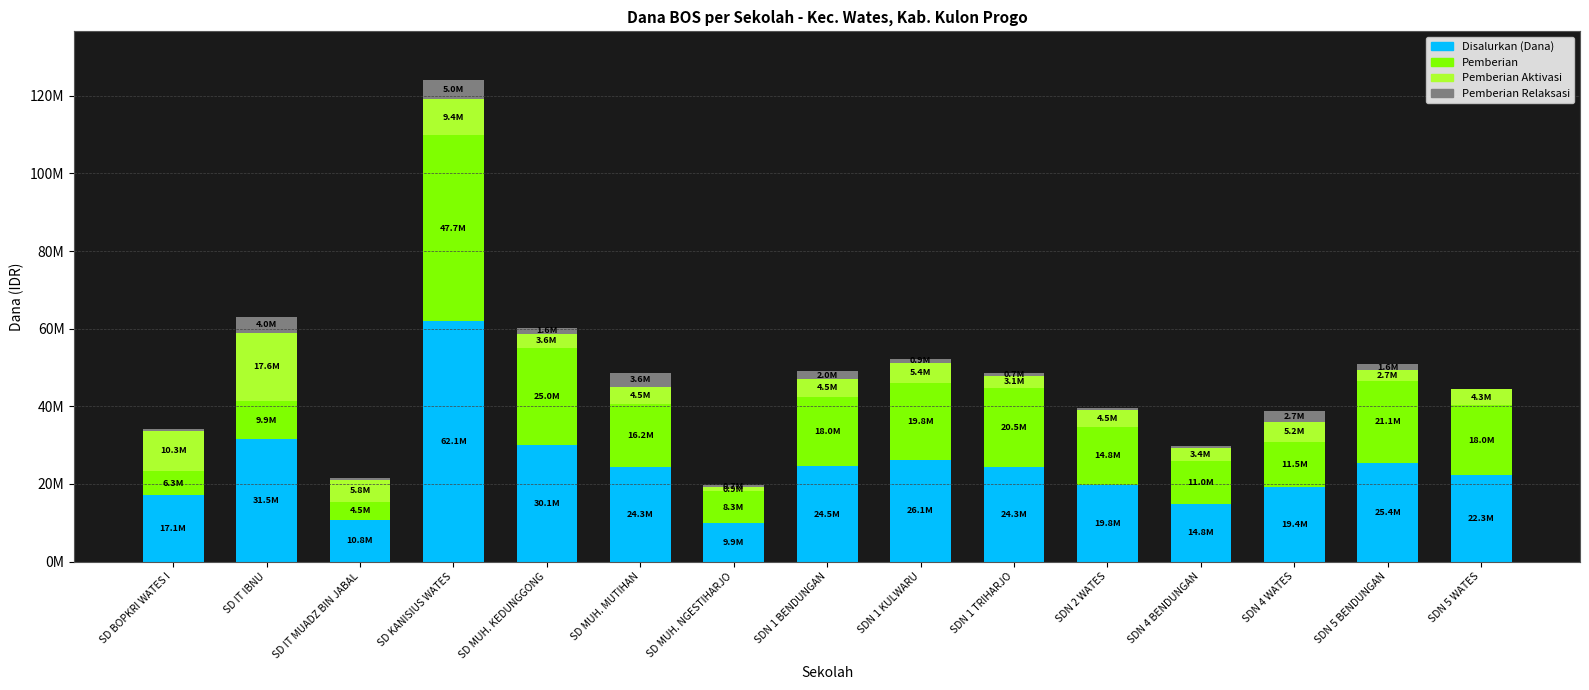

Are the bars grouped side by side (vs. stacked)?

No